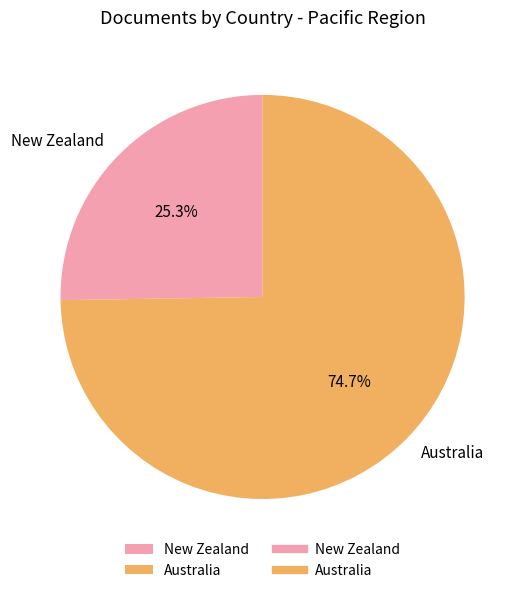

Is the sum of Australia and New Zealand greater than half?

Yes